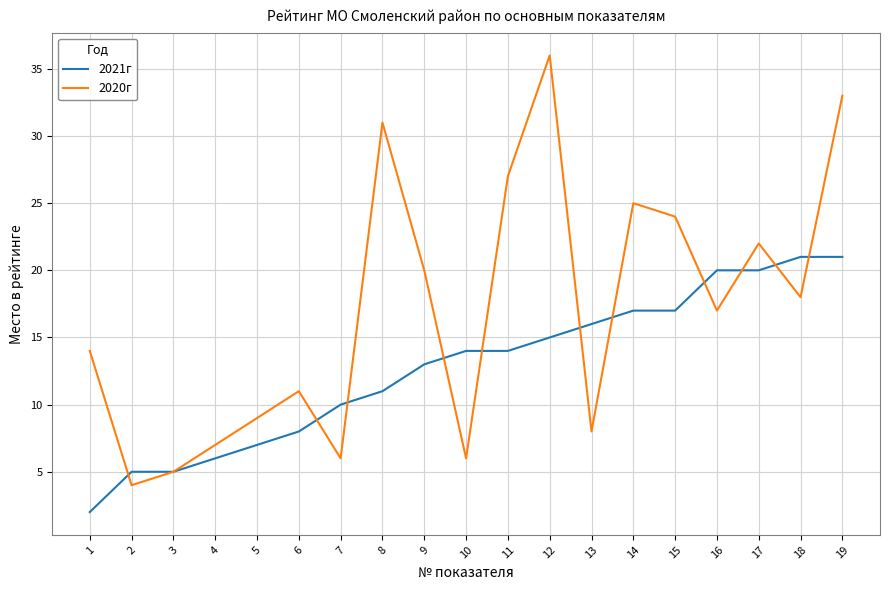

Reading right to left, extract all data points from this chart.

2021г: 19=21	18=21	17=20	16=20	15=17	14=17	13=16	12=15	11=14	10=14	9=13	8=11	7=10	6=8	5=7	4=6	3=5	2=5	1=2
2020г: 19=33	18=18	17=22	16=17	15=24	14=25	13=8	12=36	11=27	10=6	9=20	8=31	7=6	6=11	5=9	4=7	3=5	2=4	1=14